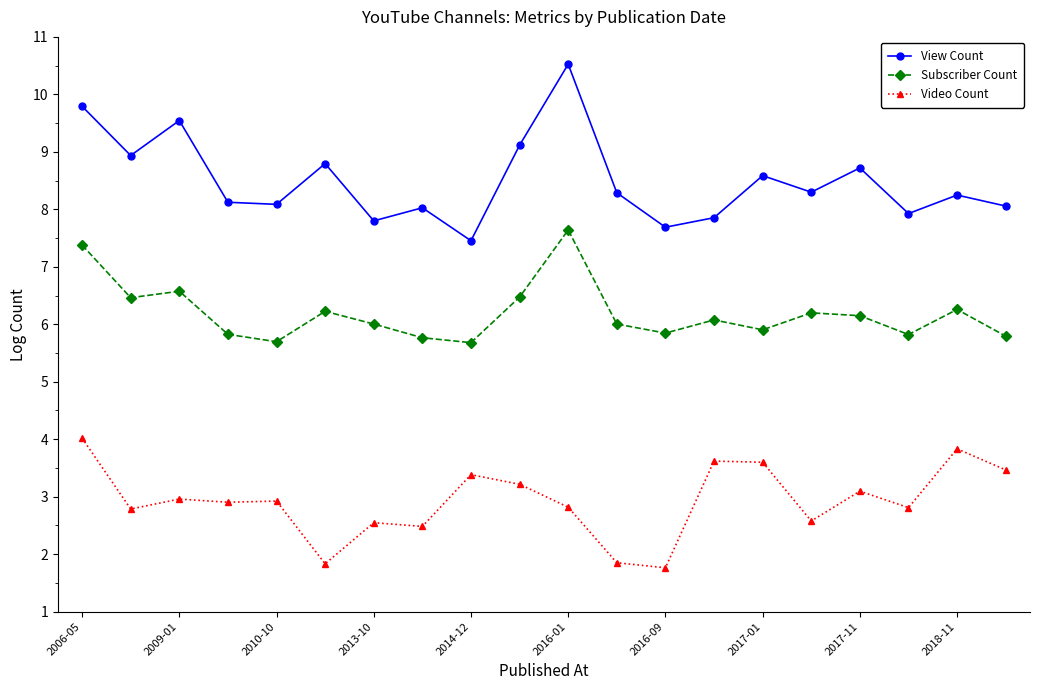

True or false: Video Count and Subscriber Count cross at least once.

False